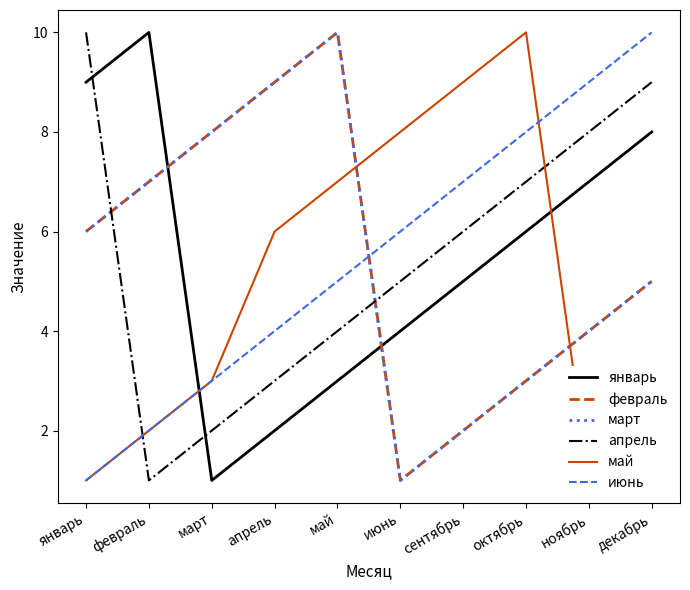

True or false: февраль has a value of 4 at ноябрь.

True